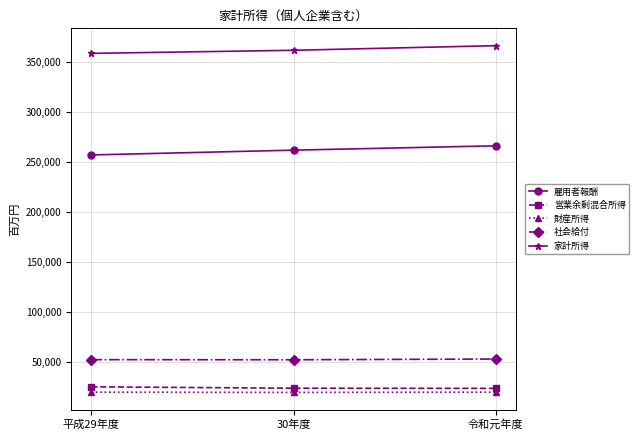

What is the value of the 雇用者報酬 point at the 1st from the left?

256778